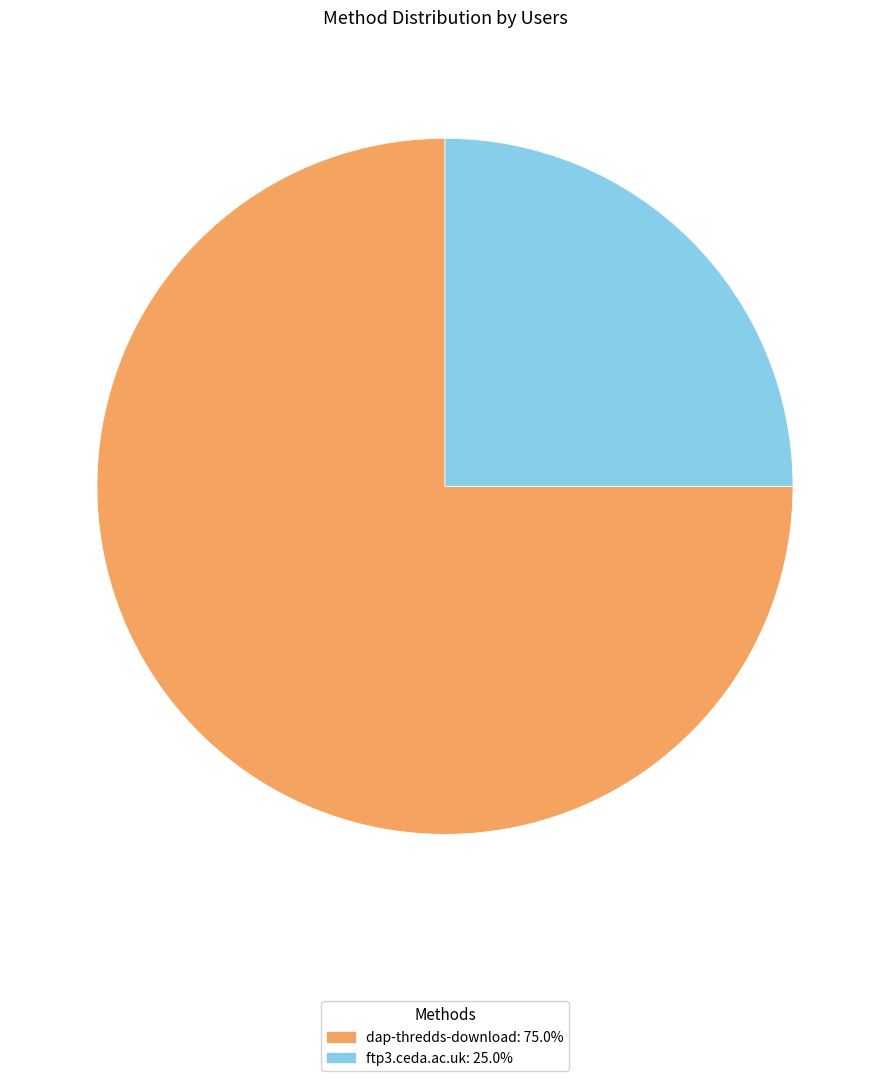

How many segments does this pie chart have?

2